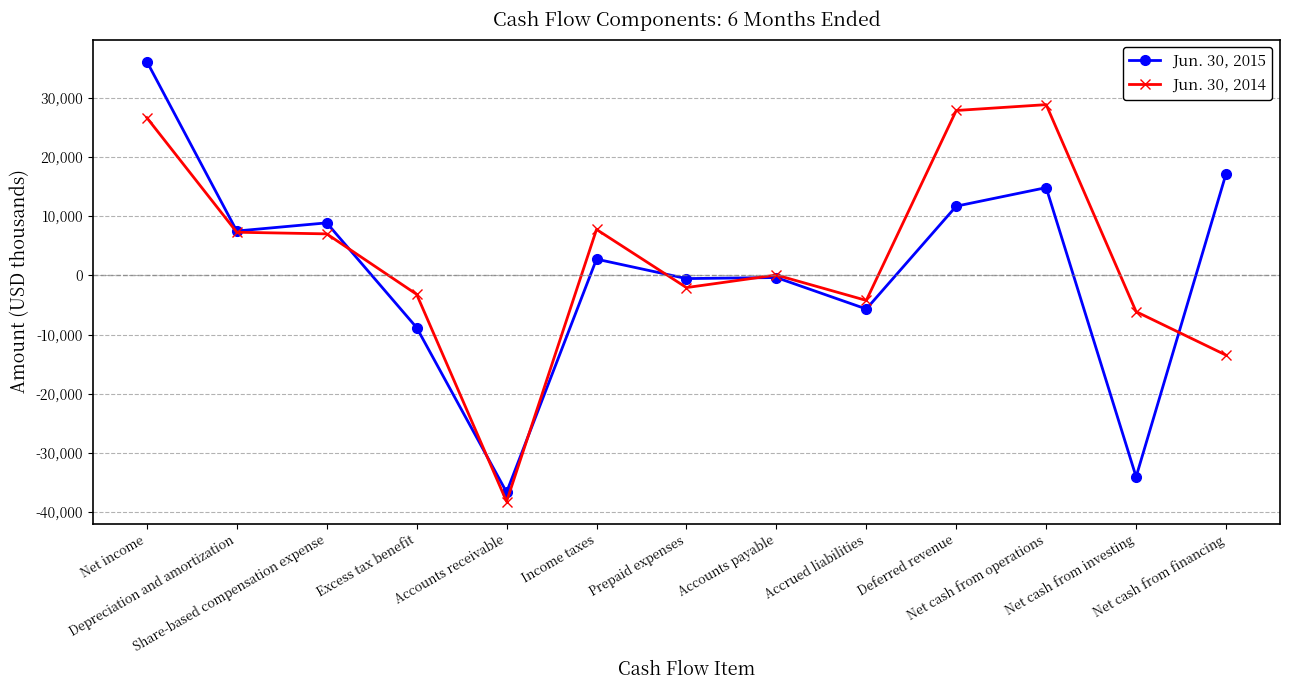

What is the approximate value of Jun. 30, 2015 at Prepaid expenses, to the nearest 100?

-500